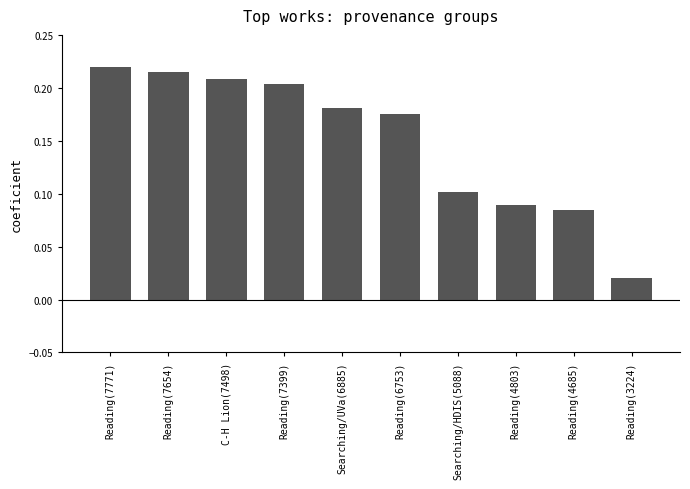

What is the label of the 4th bar from the left?

Reading(7399)